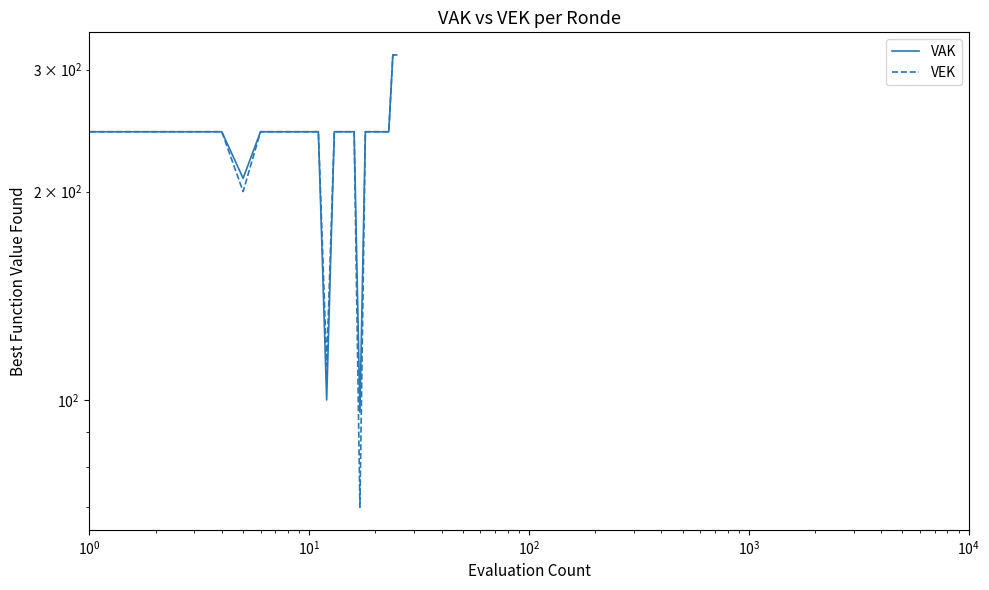

What is the maximum value for VEK?

315